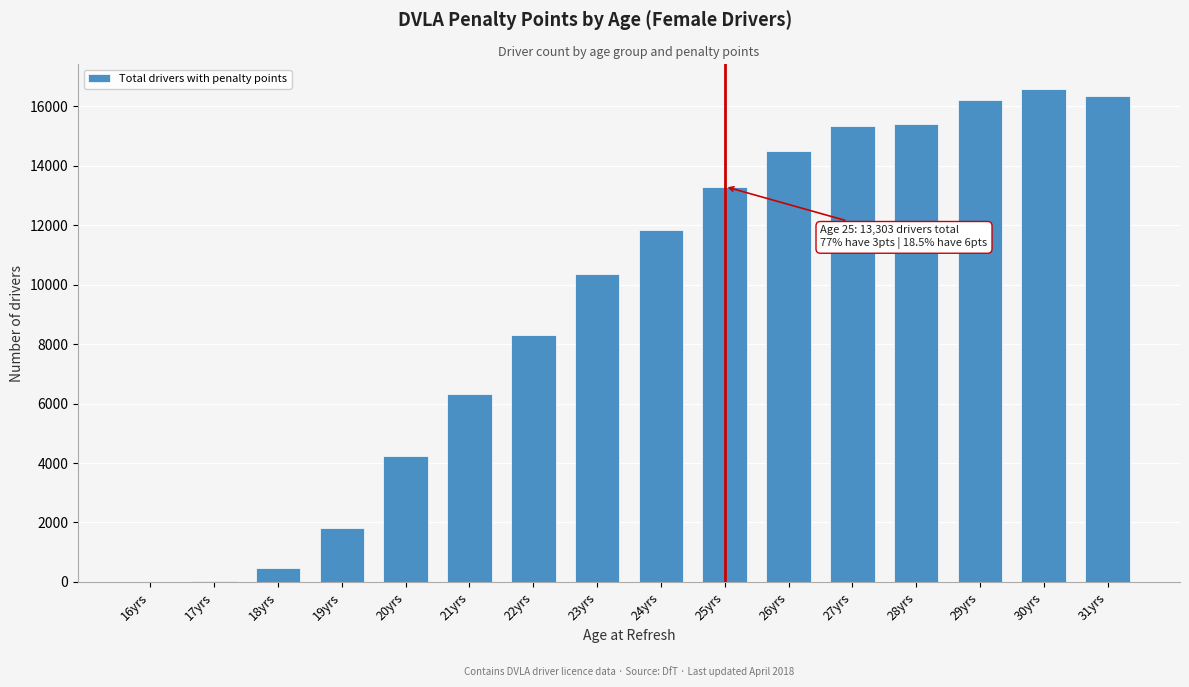

The value at 19yrs is 529. True or false?

False